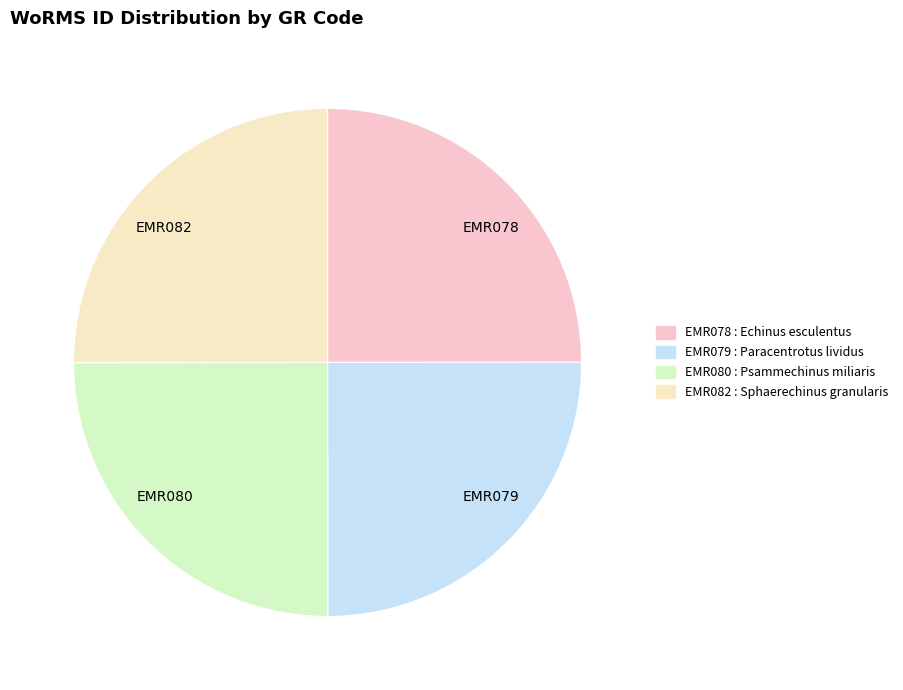

Approximately how many times larger is the value at EMR078 compared to EMR080?

1.0